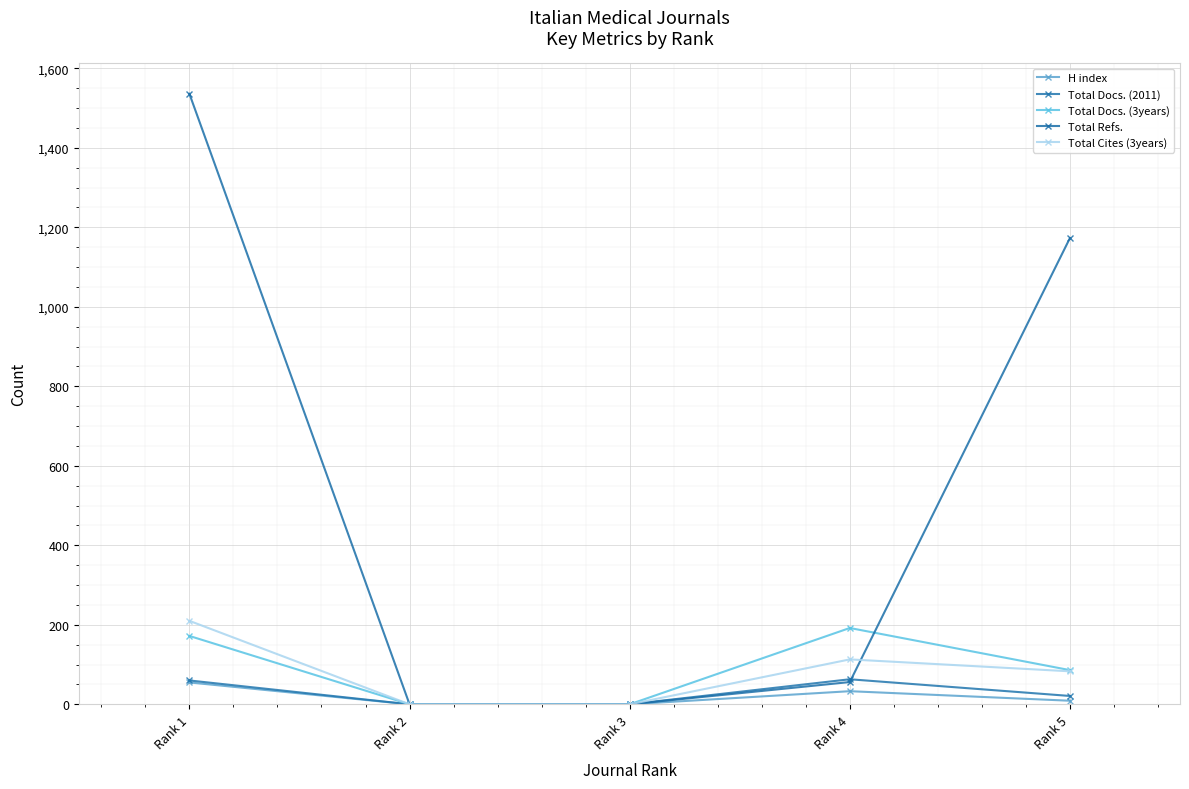

What is the spread (max minus min) of values at Rank 5?

1164